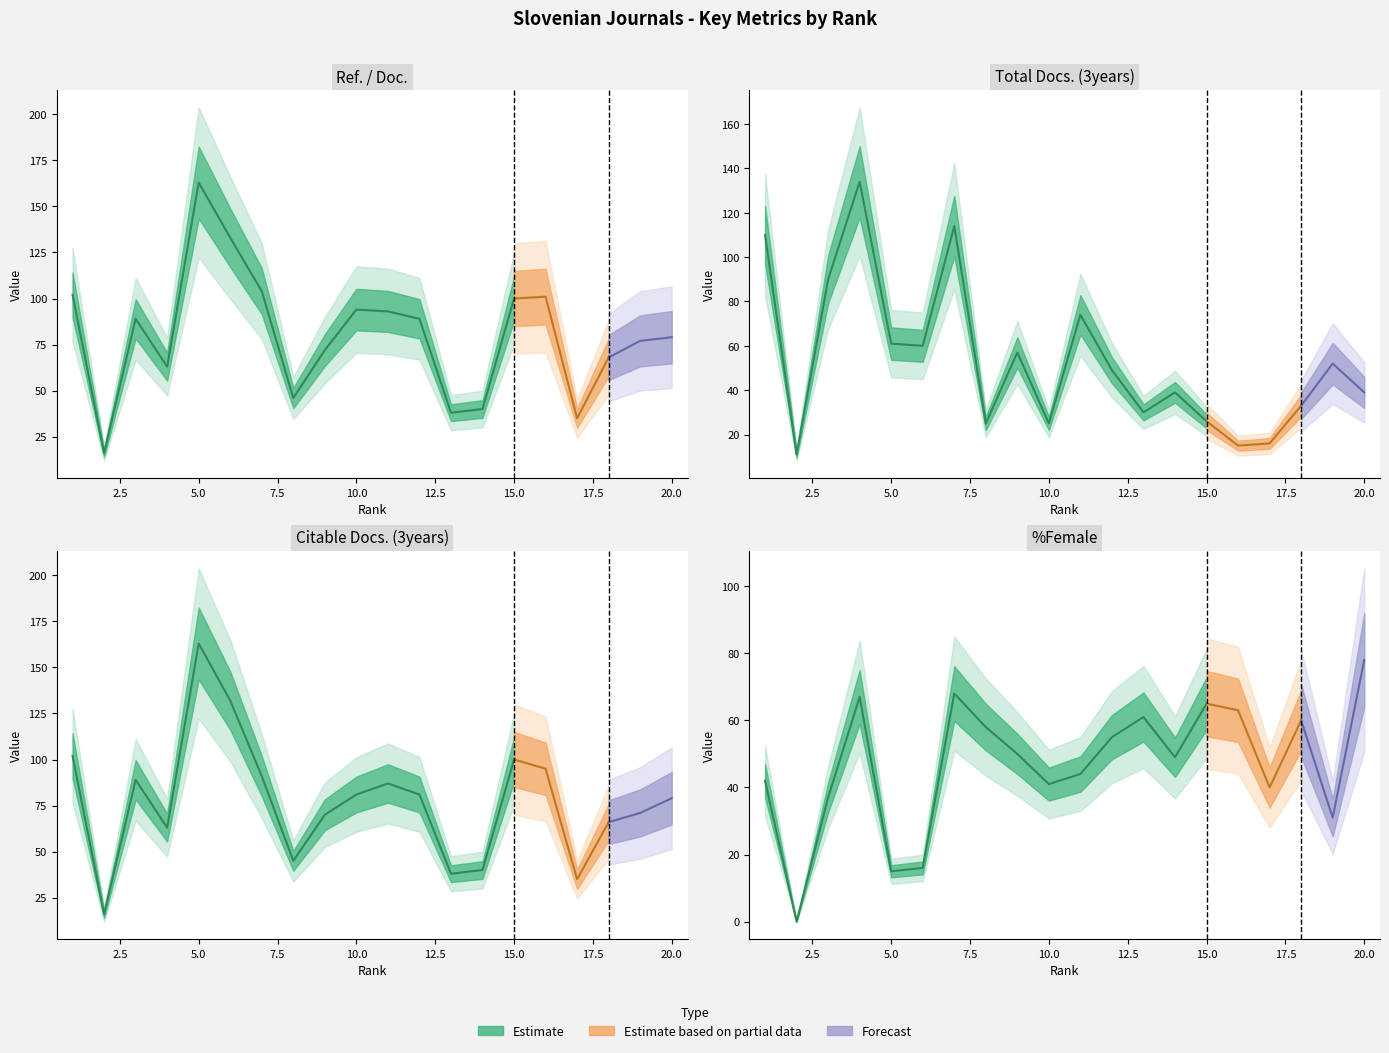

The value of Ref. / Doc. at 16 is 56. True or false?

False